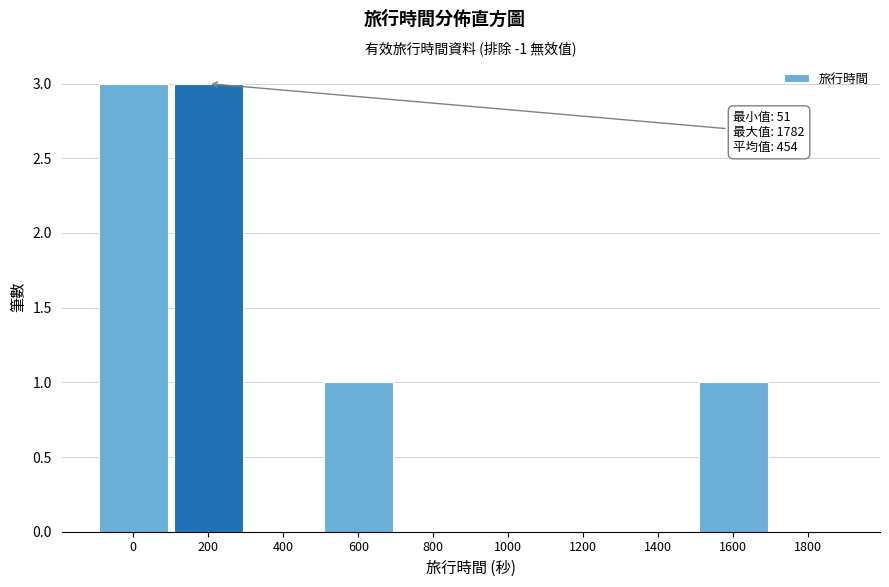

Reading right to left, extract all data points from this chart.

1800=0	1600=1	1400=0	1200=0	1000=0	800=0	600=1	400=0	200=3	0=3